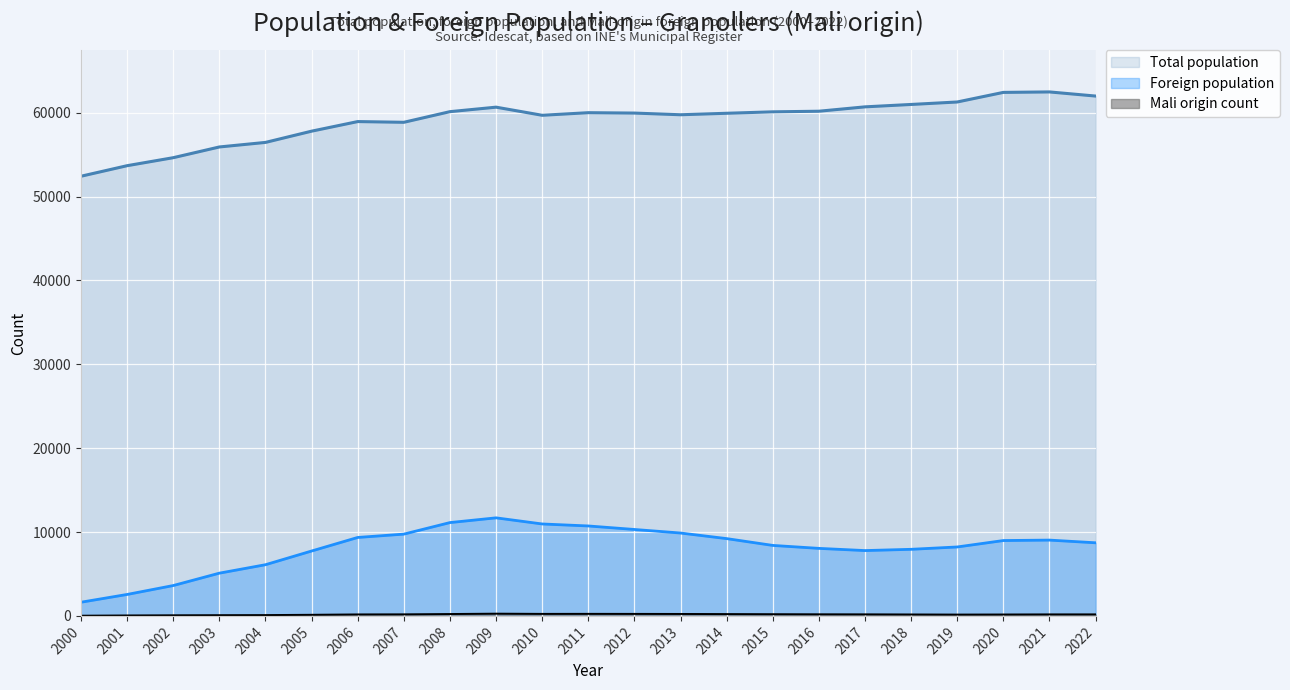

At which label is Mali origin count closest to 145?

2019